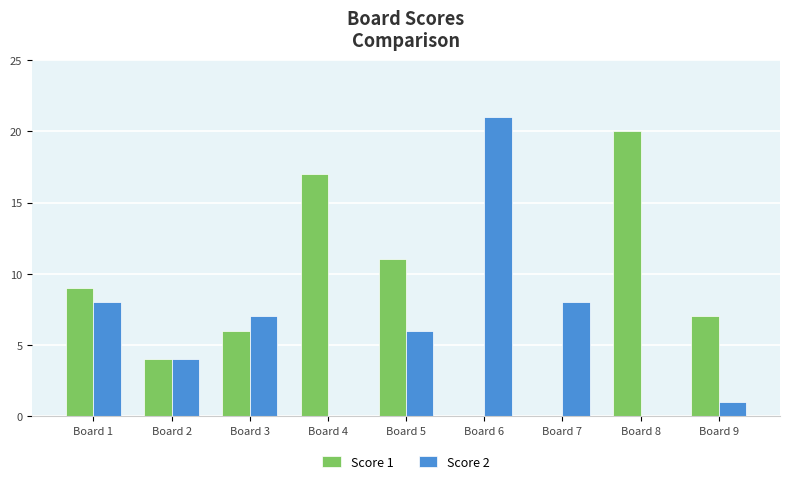

The value of Score 2 at Board 6 is 36. True or false?

False